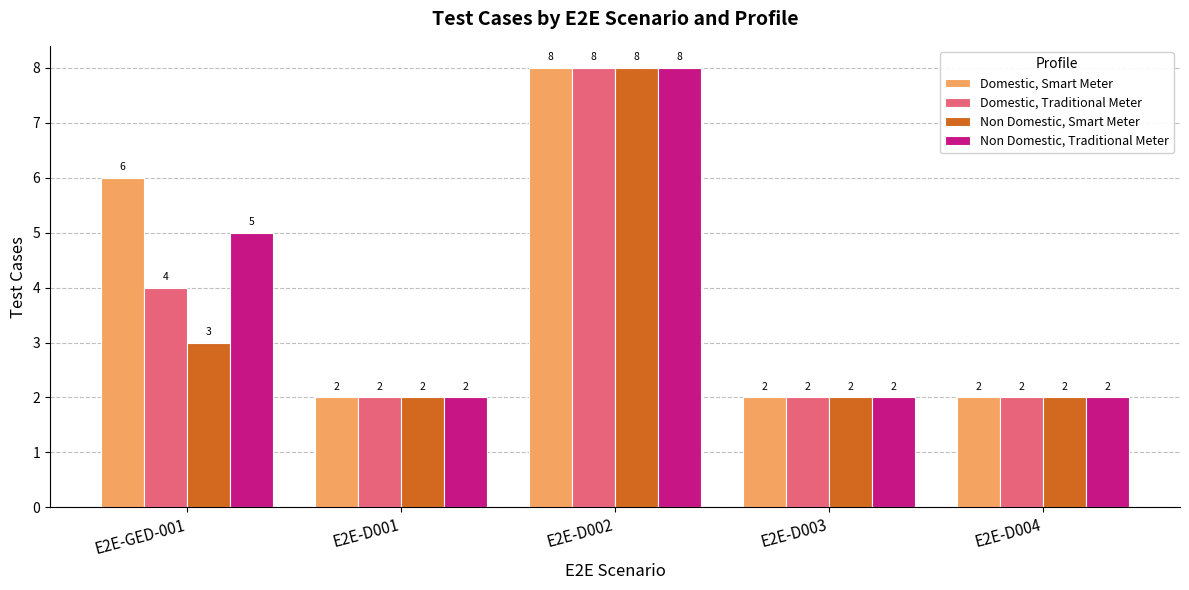

What is the difference between the maximum and minimum values in the Non Domestic, Traditional Meter series?

6